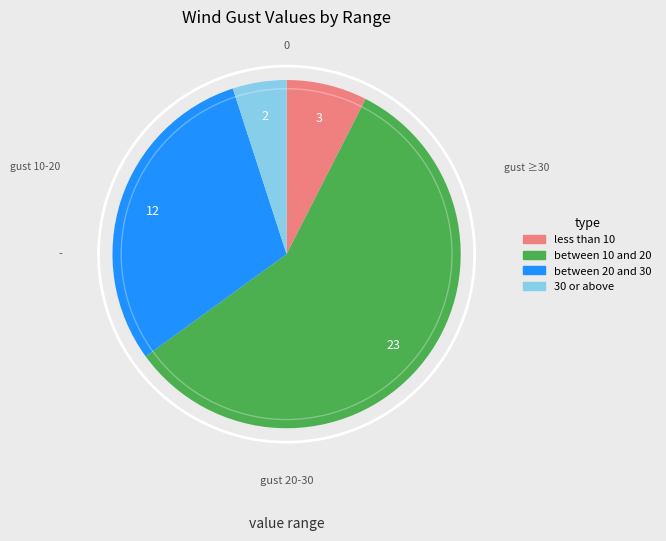

Combined, do between 20 and 30 and between 10 and 20 account for over 50%?

Yes